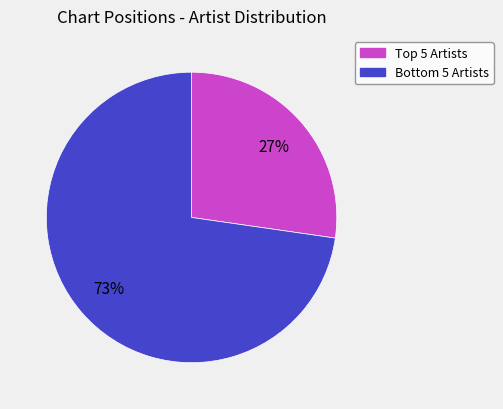

Count the number of slices in the pie.

2